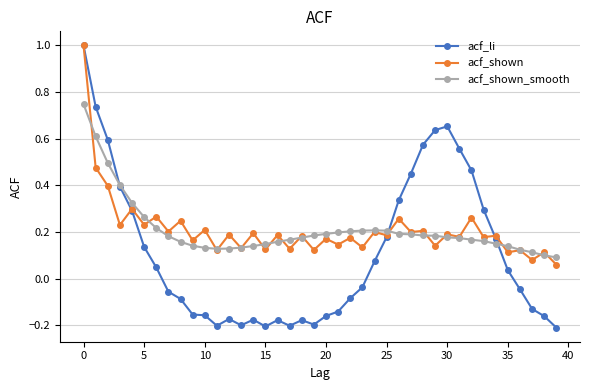

True or false: acf_li and acf_shown cross at least once.

True